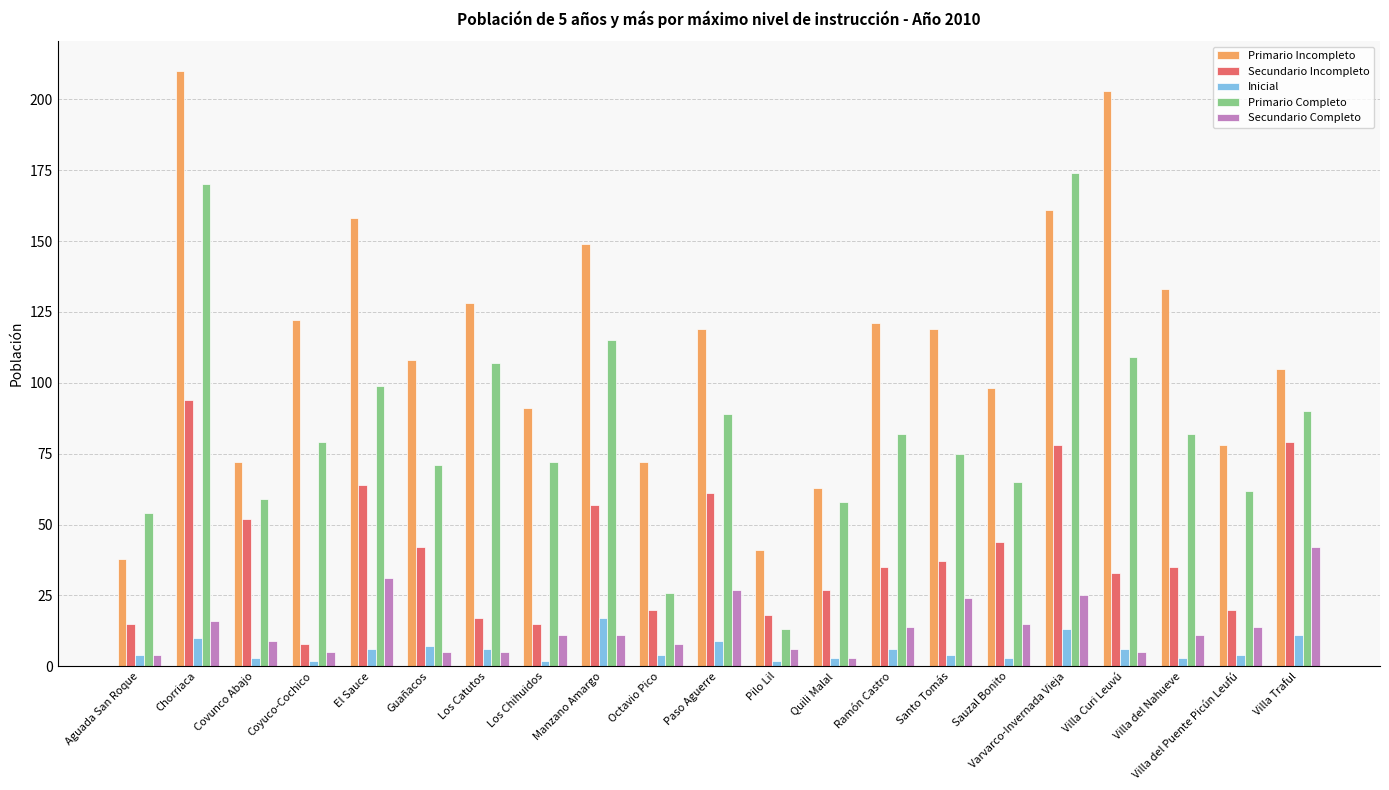

At Varvarco-Invernada Vieja, list the series in order from smallest to largest.

Inicial, Secundario Completo, Secundario Incompleto, Primario Incompleto, Primario Completo